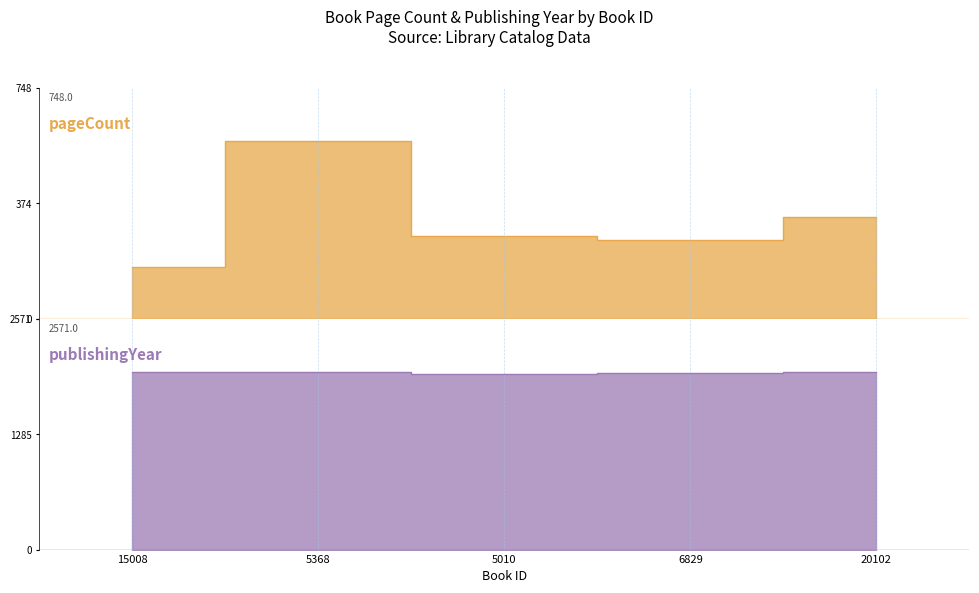

Reading left to right, transcribe all the data shown in this chart.

pageCount: 168	576	268	256	328
publishingYear: 1973	1978	1956	1963	1978